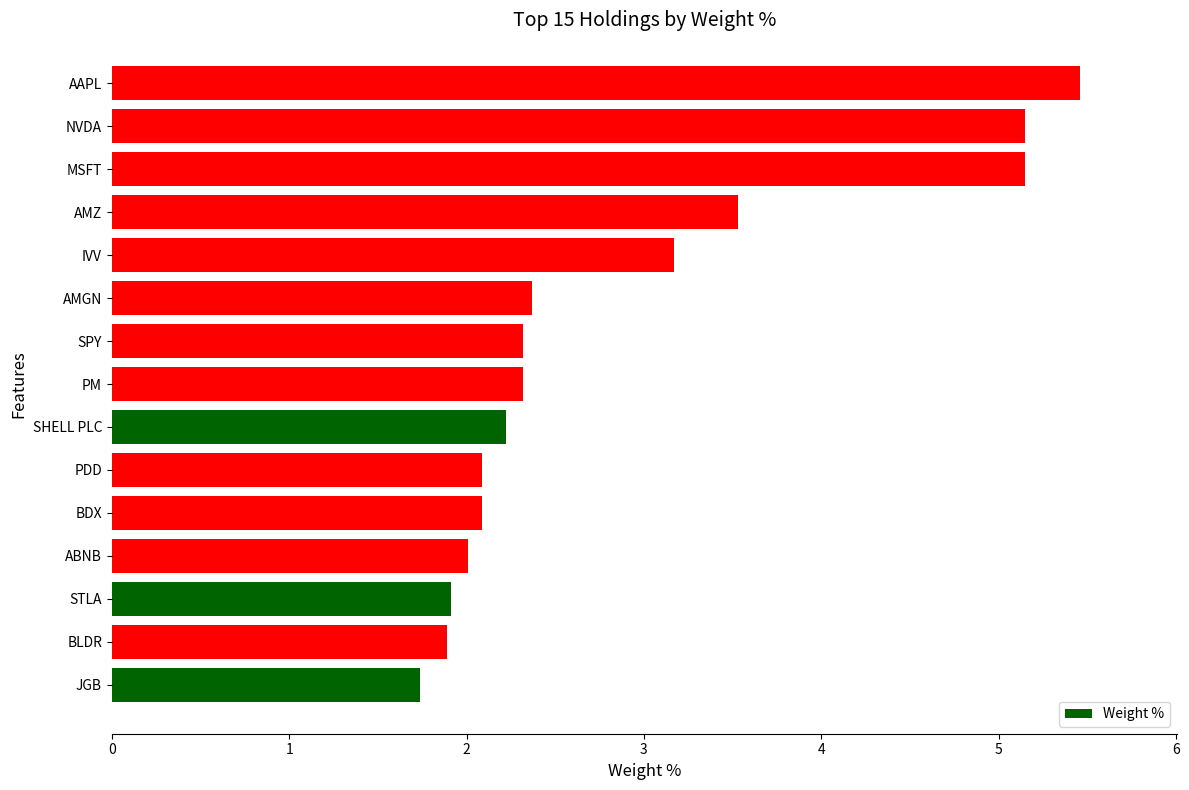

True or false: the data shows 2.0 at ABNB.

True